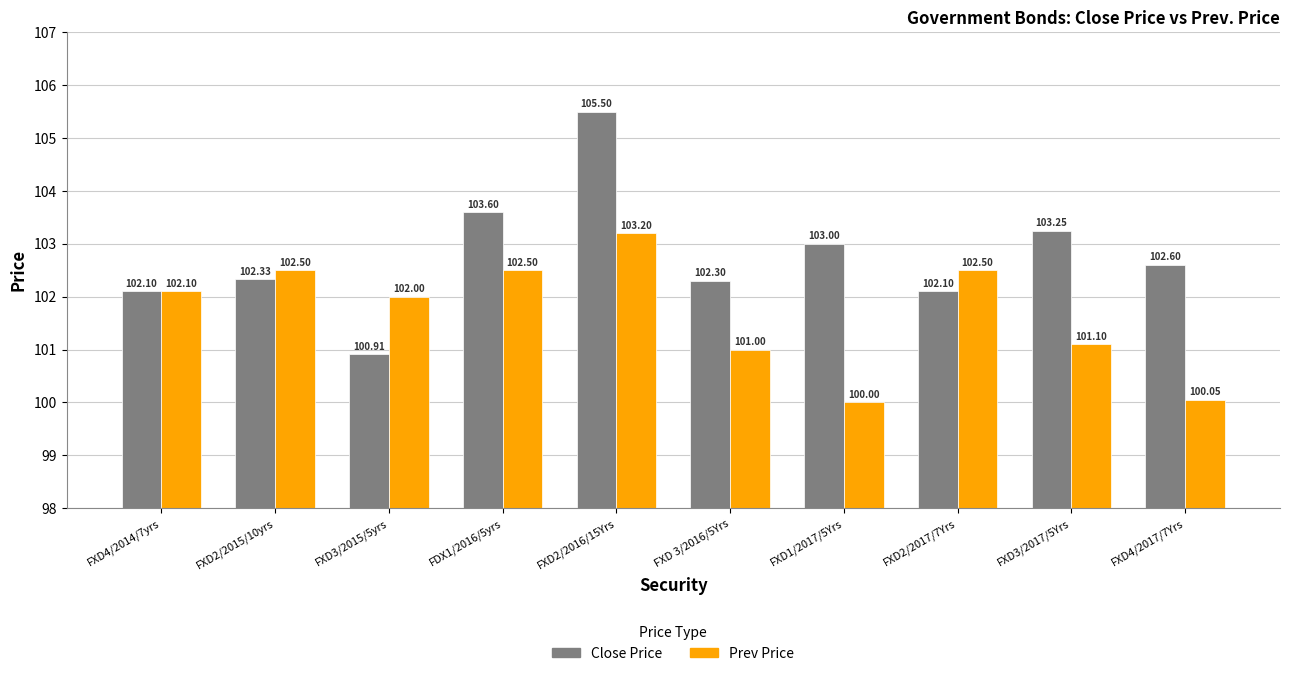

What is the difference between the maximum and minimum values in the Close Price series?

4.6